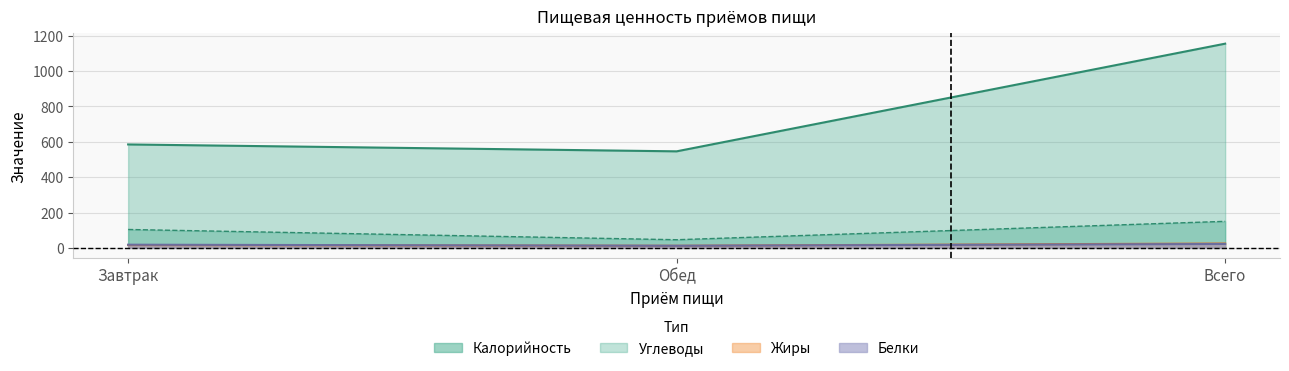

What is the difference between the maximum and minimum values in the Жиры series?

13